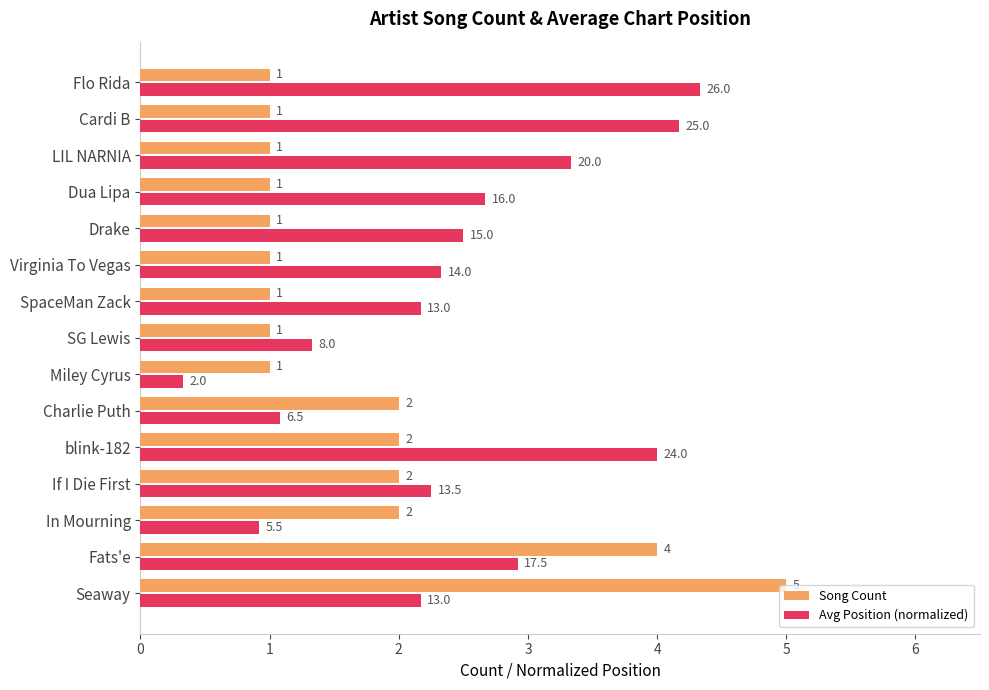

What is the average value of the Song Count series?

1.7